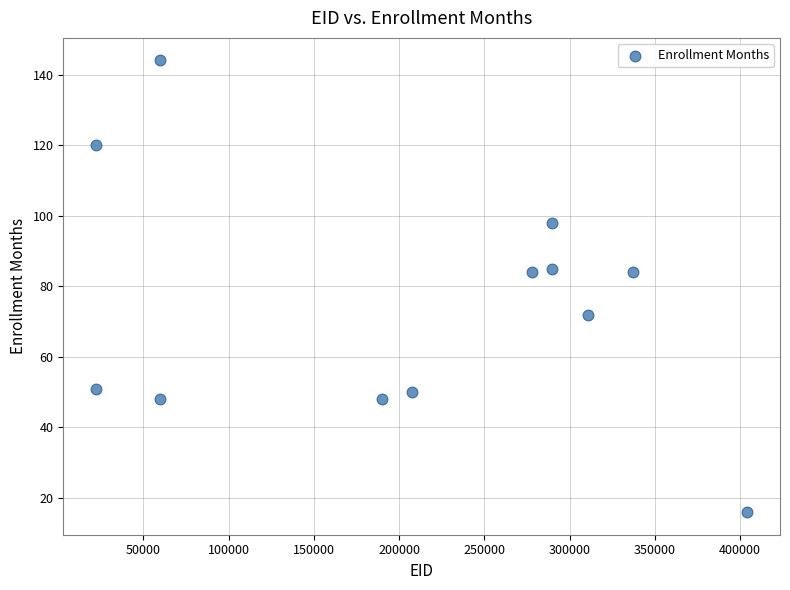

What is the range of Y values (max minus min)?

128